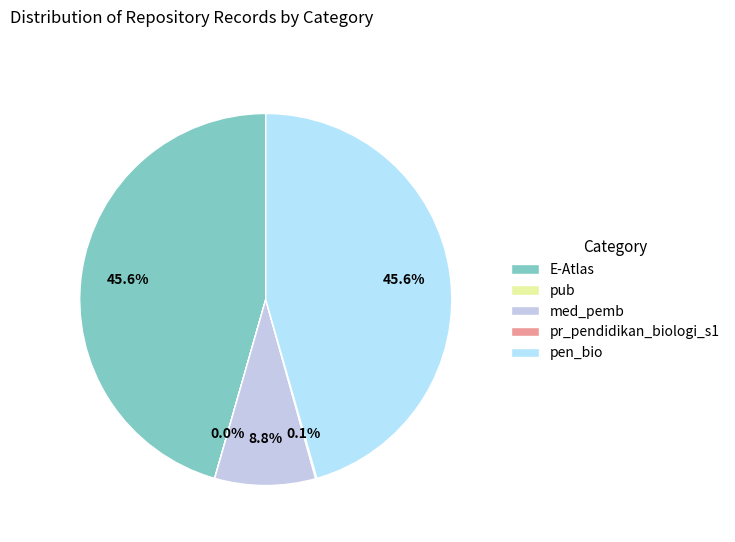

To the nearest percent, what portion does pen_bio represent?

46%